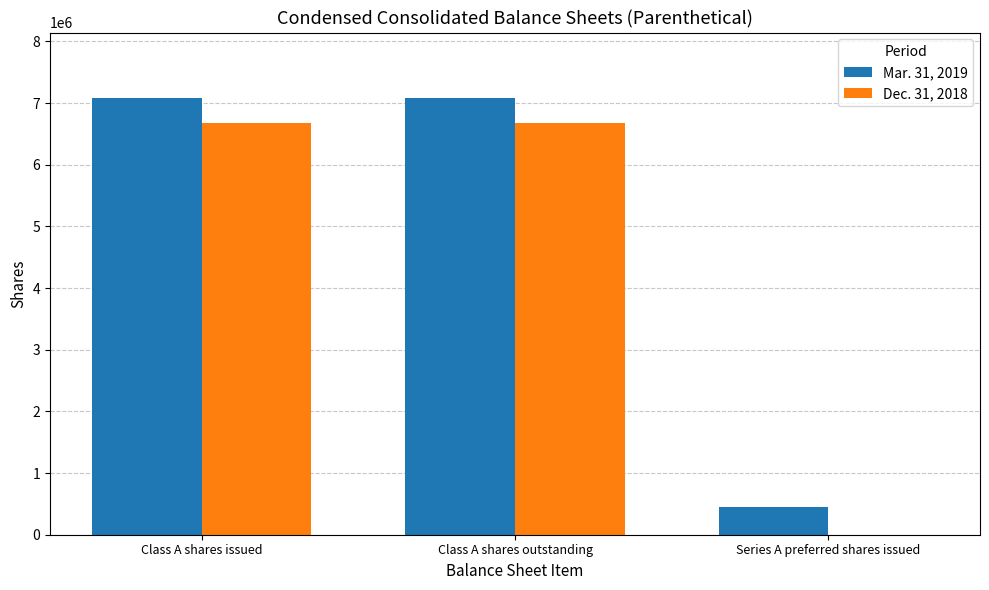

Which series changed the most between Class A shares issued and Series A preferred shares issued?

Dec. 31, 2018